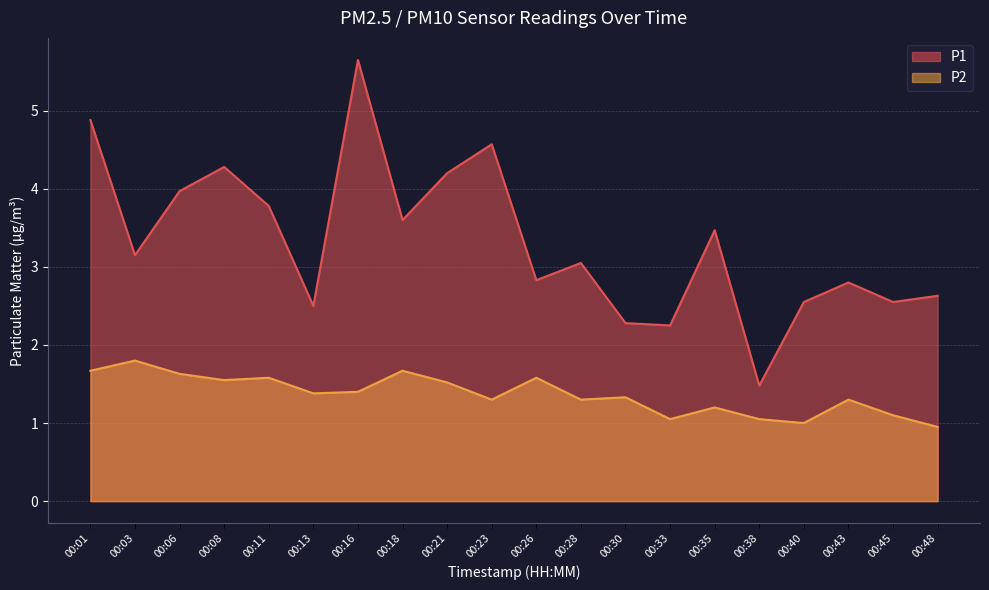

What is the difference between the maximum and minimum values in the P2 series?

0.9